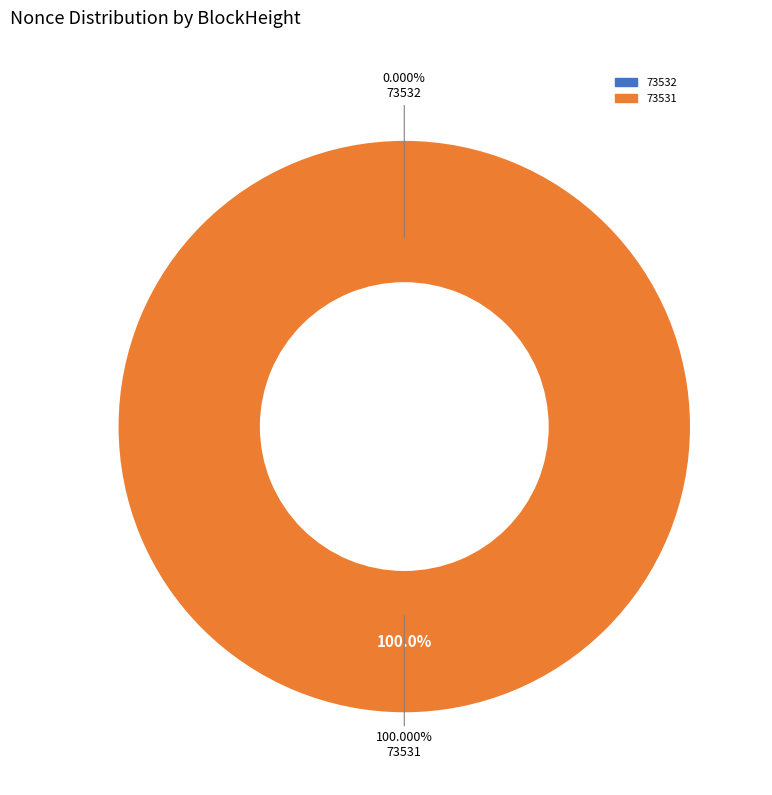

Combined, do 73532 and 73531 account for over 50%?

Yes